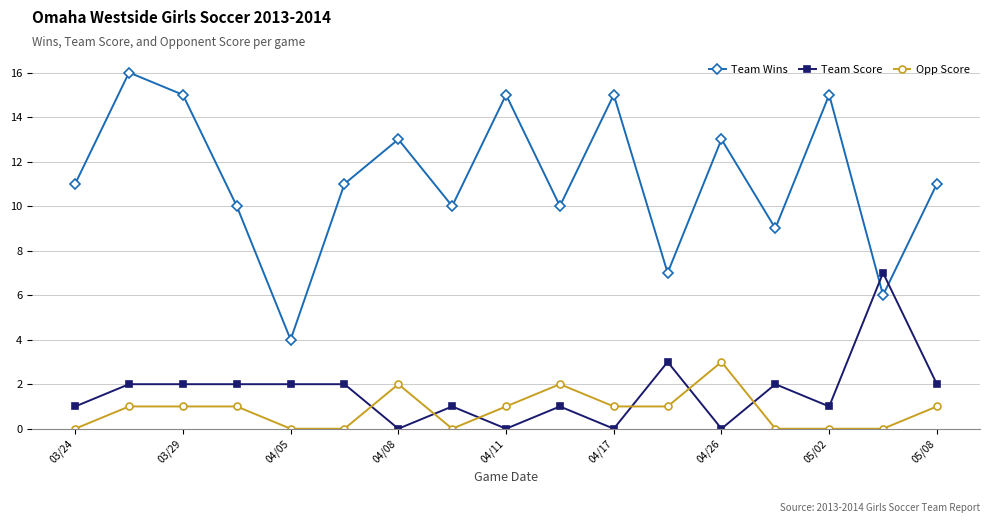

True or false: Team Wins has more than 2 points higher than both neighbors.

True